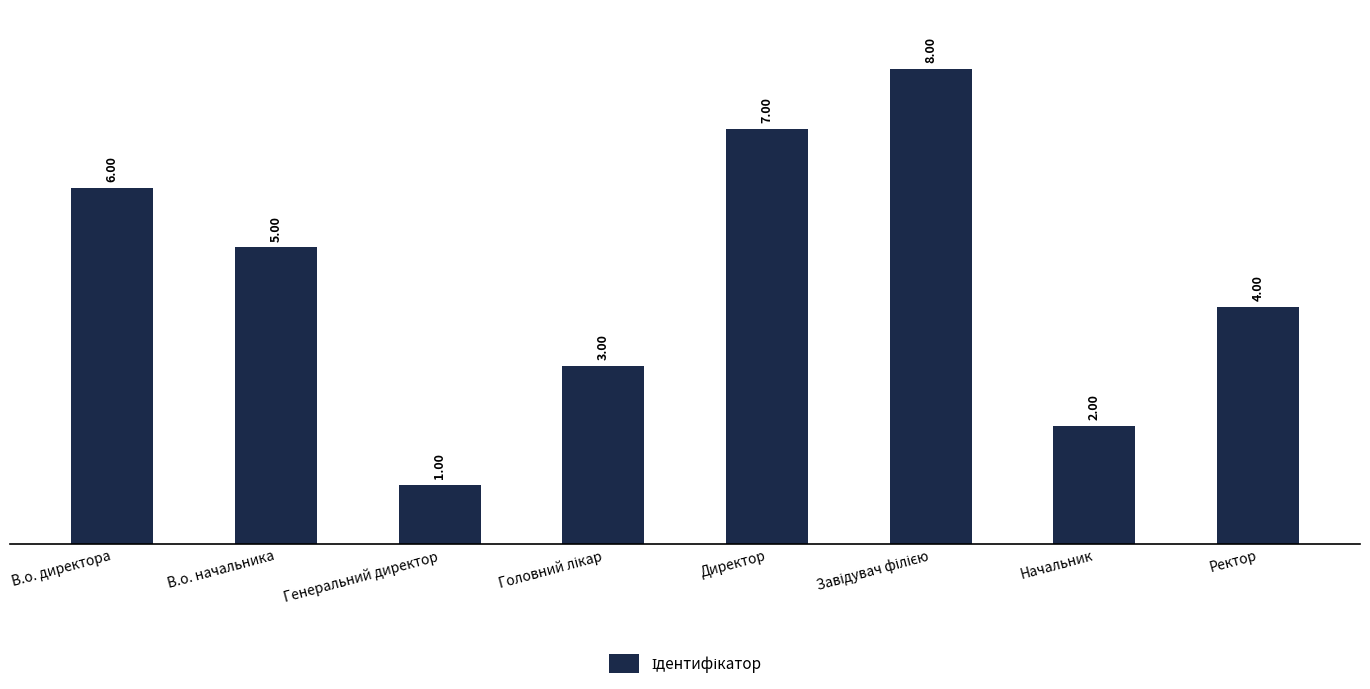

What is the label of the 7th bar from the left?

Начальник